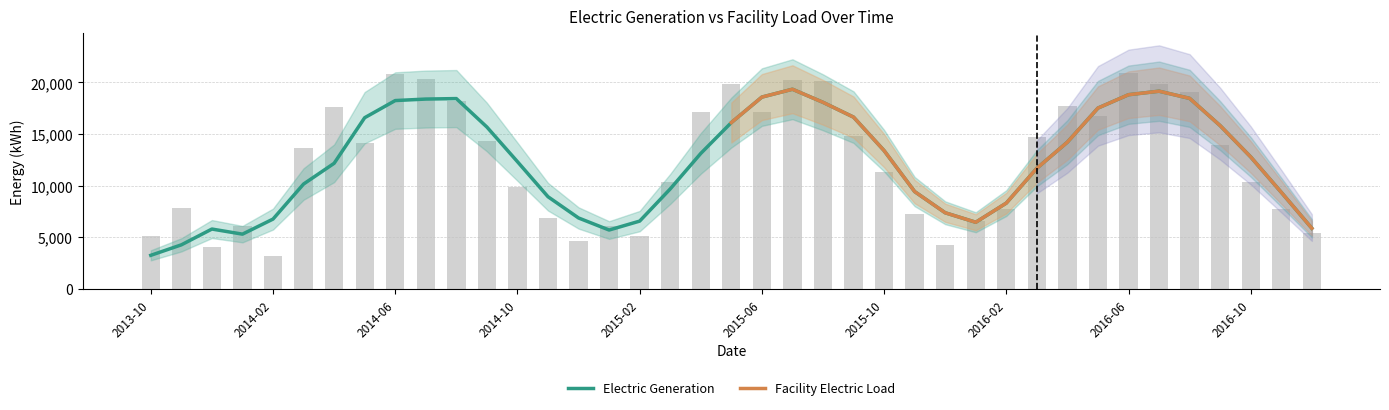

Reading right to left, transcribe all the data shown in this chart.

5417.8	7751.8	10312.0	13932.5	19112.1	19879.7	20890.1	16716.0	17752.8	14705.6	7693.9	6587.0	4266.6	7272.4	11368.8	14796.5	20139.7	20243.8	17106.9	19868.3	17096.9	10368.8	5152.4	6111.1	4634.8	6912.8	9822.0	14341.8	18215.4	20331.5	20849.5	14153.0	17633.8	13689.4	3181.4	6121.6	4059.0	7852.6	5158.6